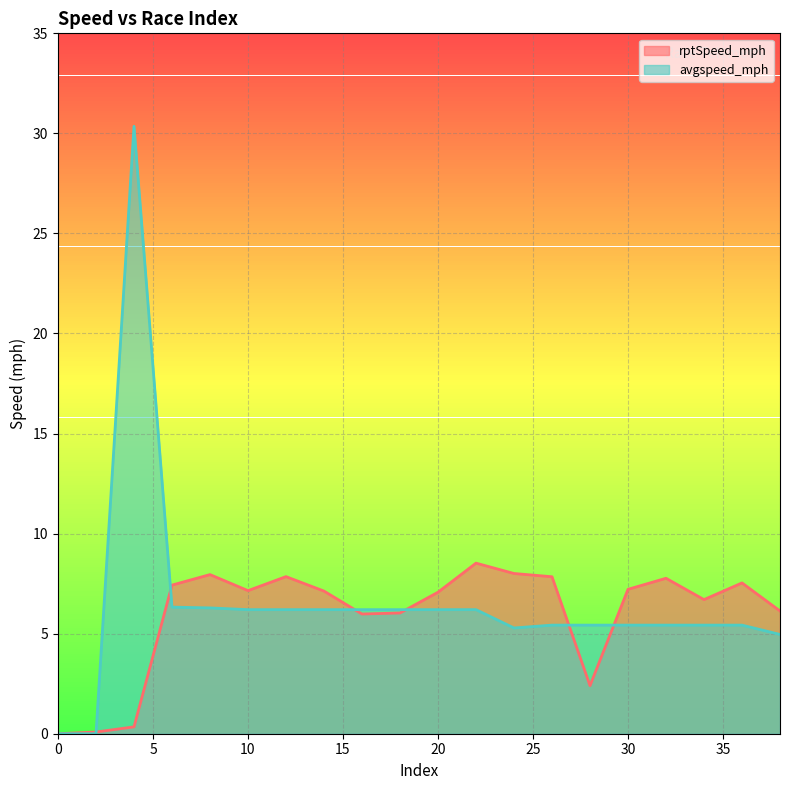

Which series changed the most between 14 and 22?

rptSpeed_mph